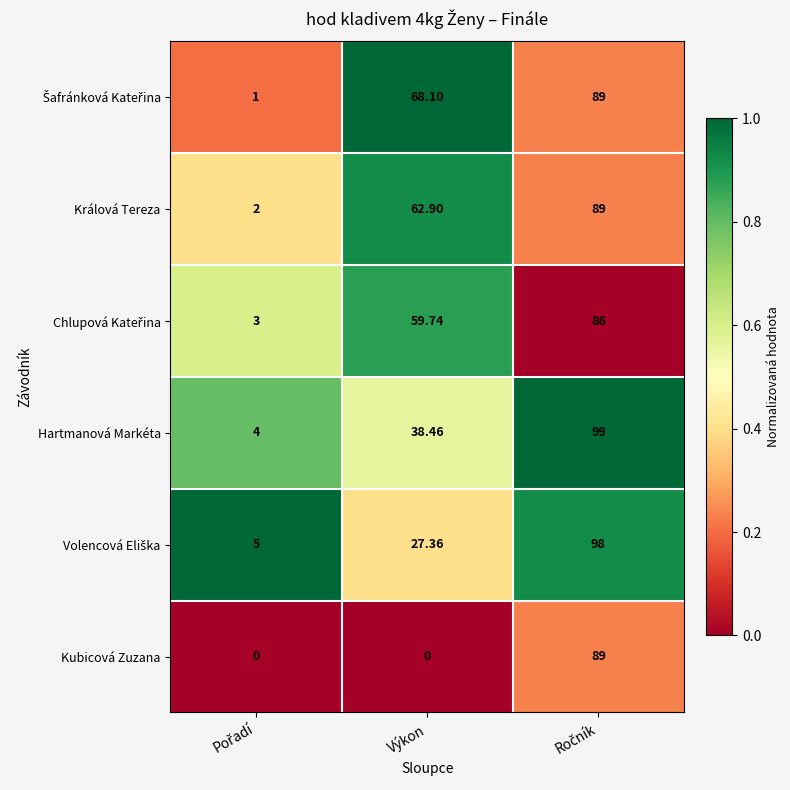

Which series has the widest spread of values?

Hartmanová Markéta